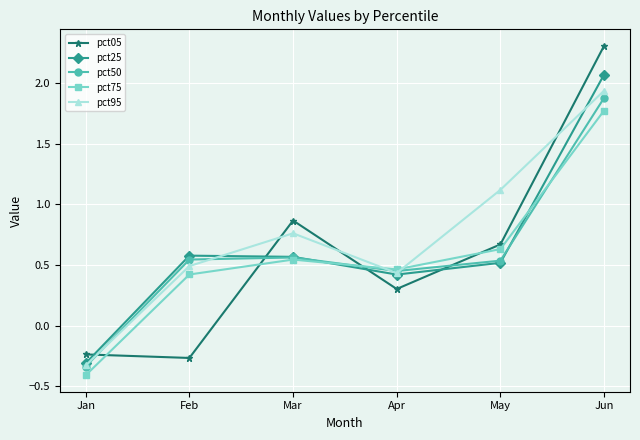

True or false: pct95 has a value of 1.1 at Mar.

False